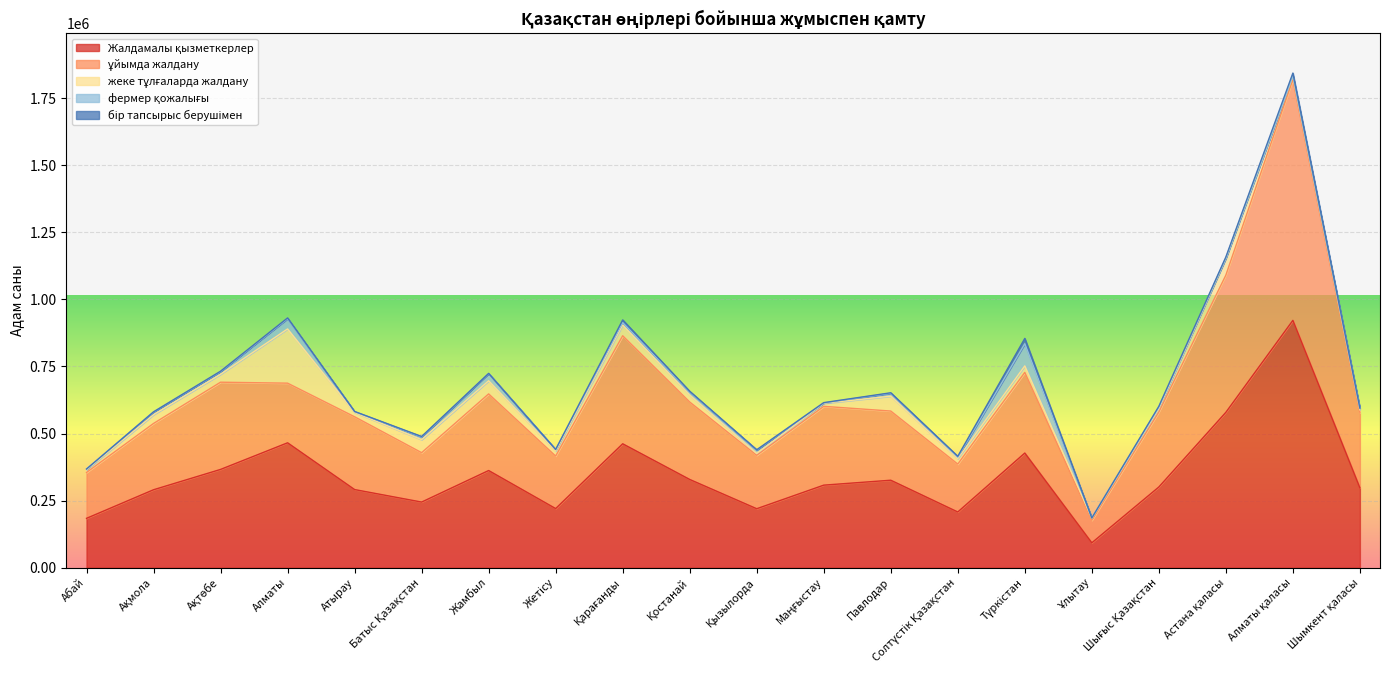

Is it true that бір тапсырыс берушімен equals 3269 at Шығыс Қазақстан?

True